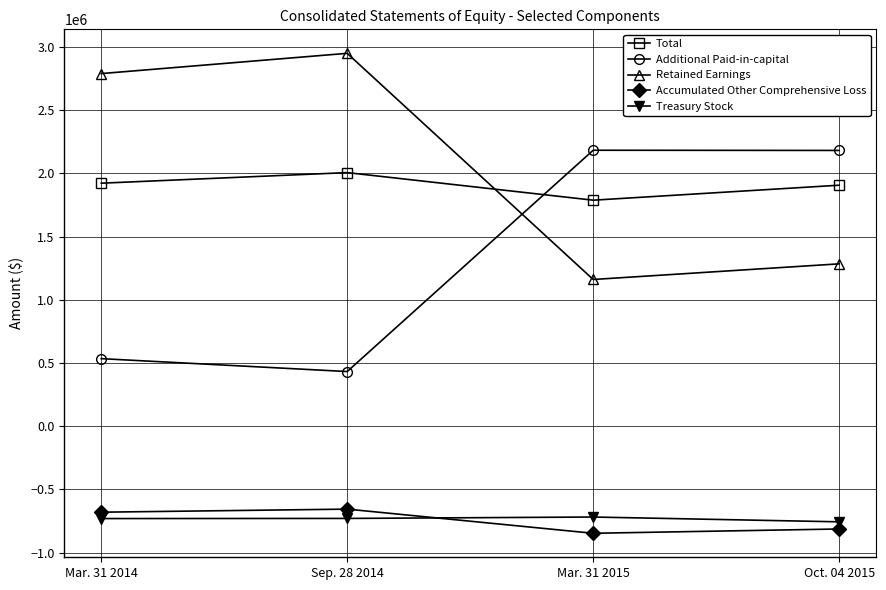

In Retained Earnings, how many points are lower than both neighbors (excluding endpoints)?

1